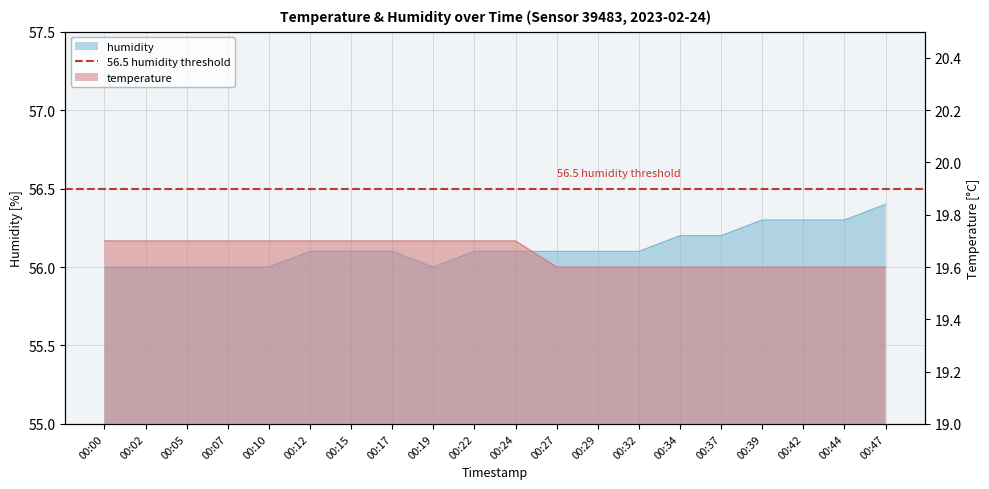

How many series are shown in this chart?

2